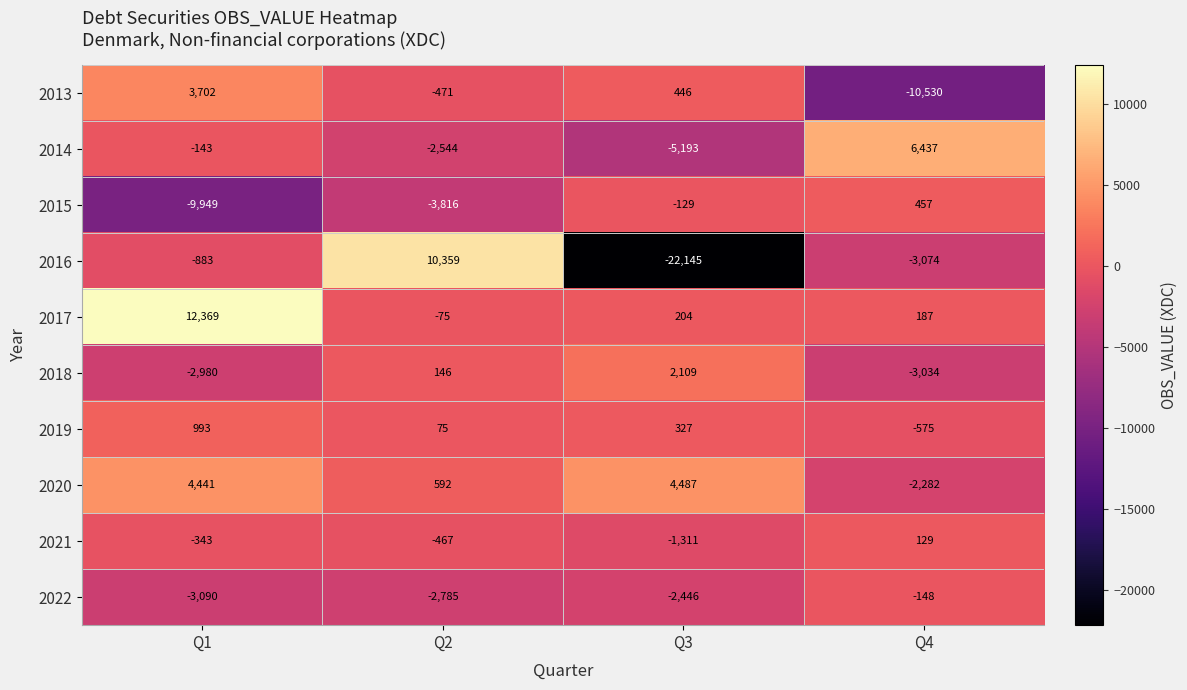

What is the difference between the second highest and second lowest values in the 2018 series?

3126